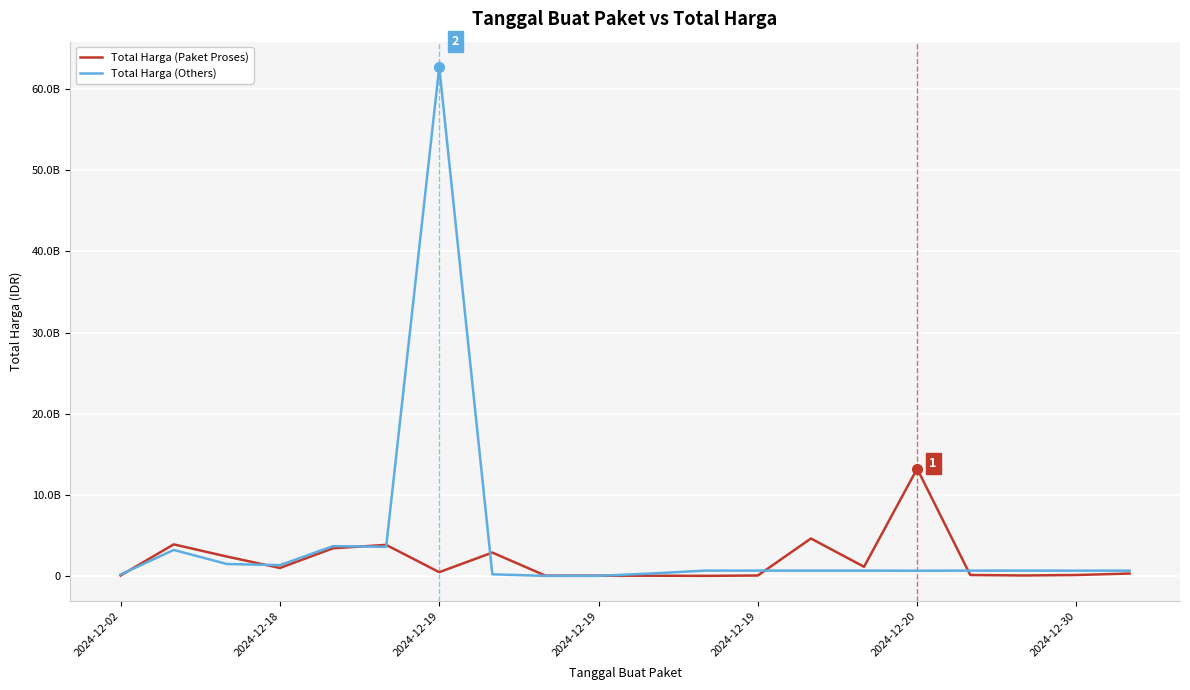

Does the chart have visible grid lines?

Yes